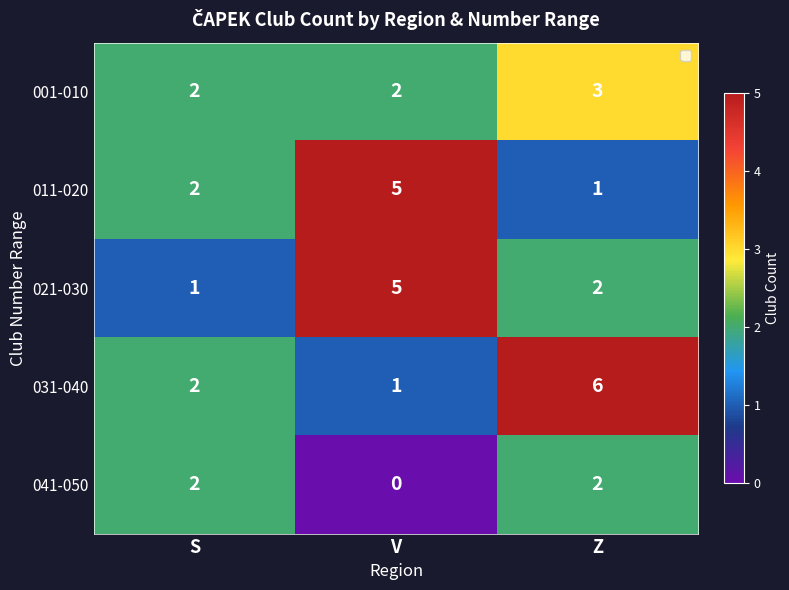

How many data points does each series have?

3